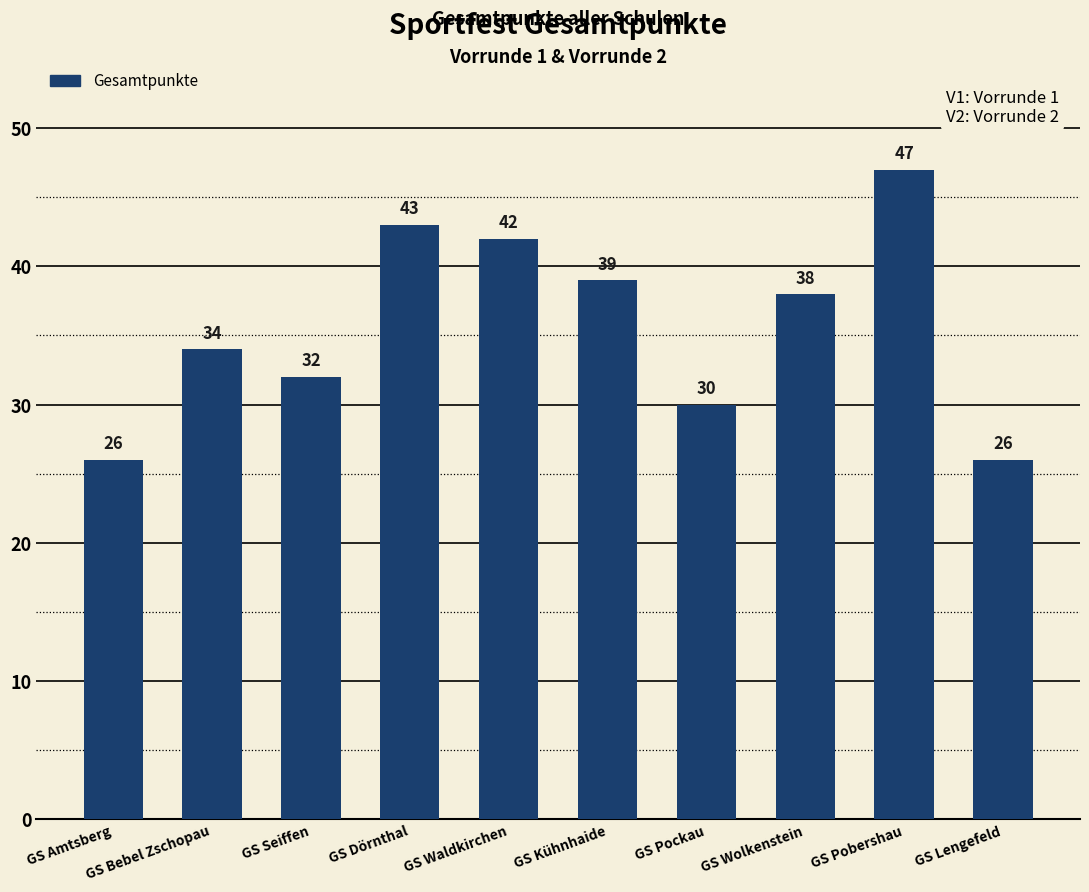

How many data points does each series have?

10